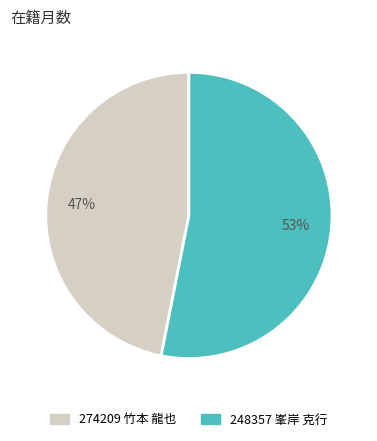

What is the ratio of the value at 248357 峯岸 克行 to the value at 274209 竹本 龍也?

1.1